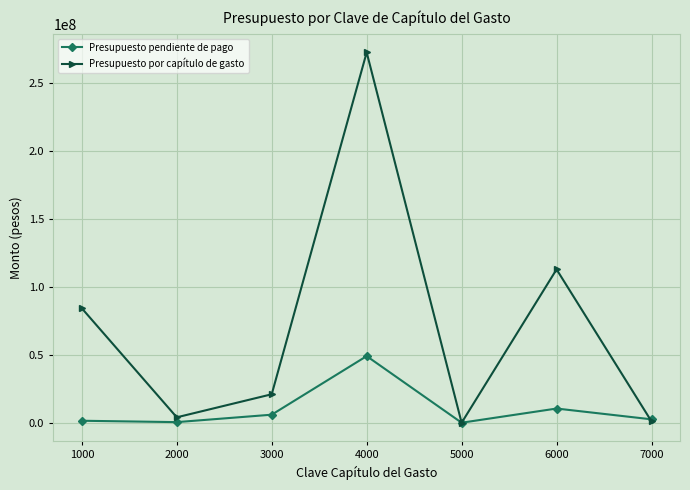

Which series has the largest range (max minus min)?

Presupuesto por capítulo de gasto